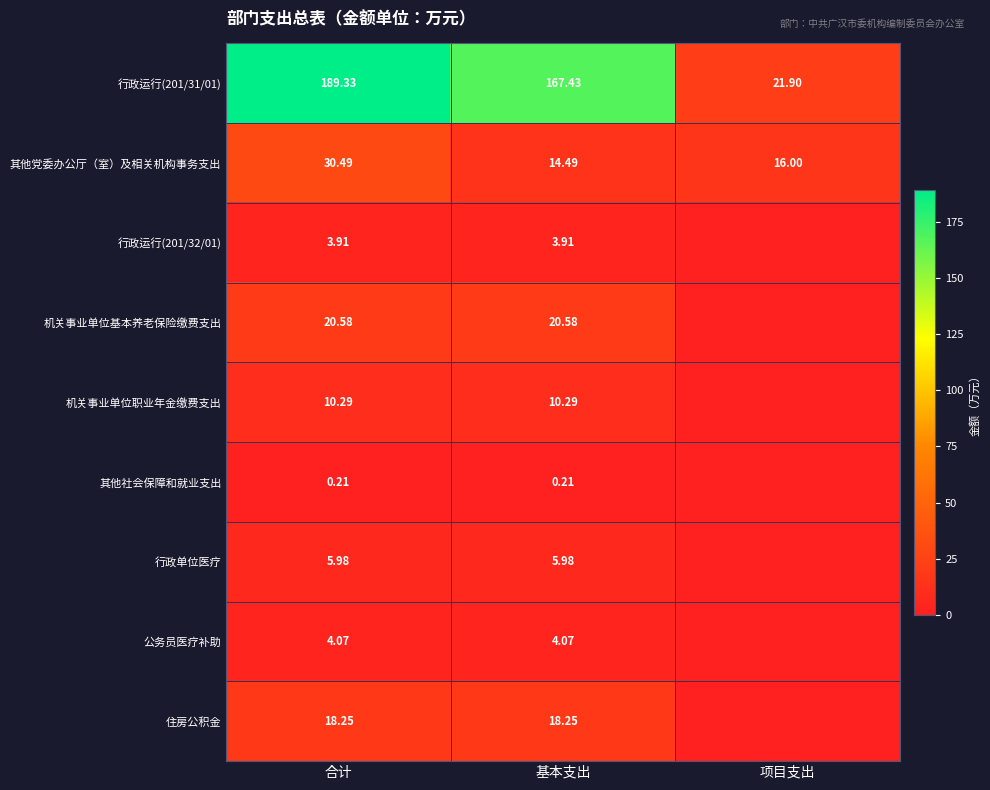

Is the value of 机关事业单位基本养老保险缴费支出 at 合计 greater than the value of 行政运行(201/31/01) at 基本支出?

No